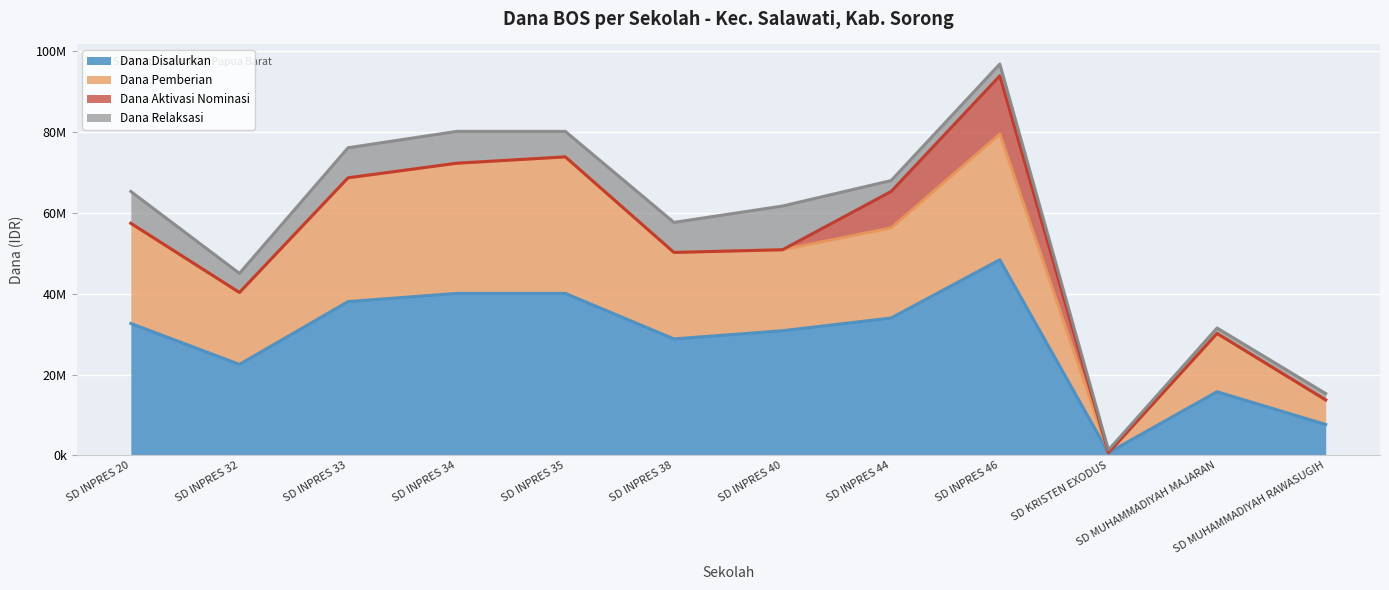

Does the chart display data point markers on the line(s)?

No